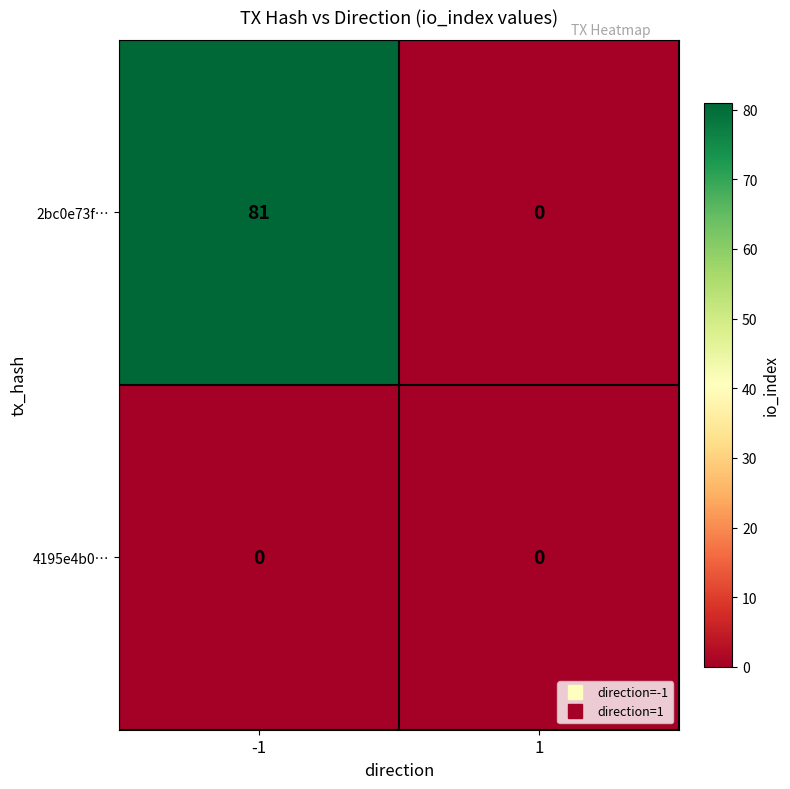

Reading left to right, transcribe all the data shown in this chart.

2bc0e73f…: -1=81	1=0
4195e4b0…: -1=0	1=0